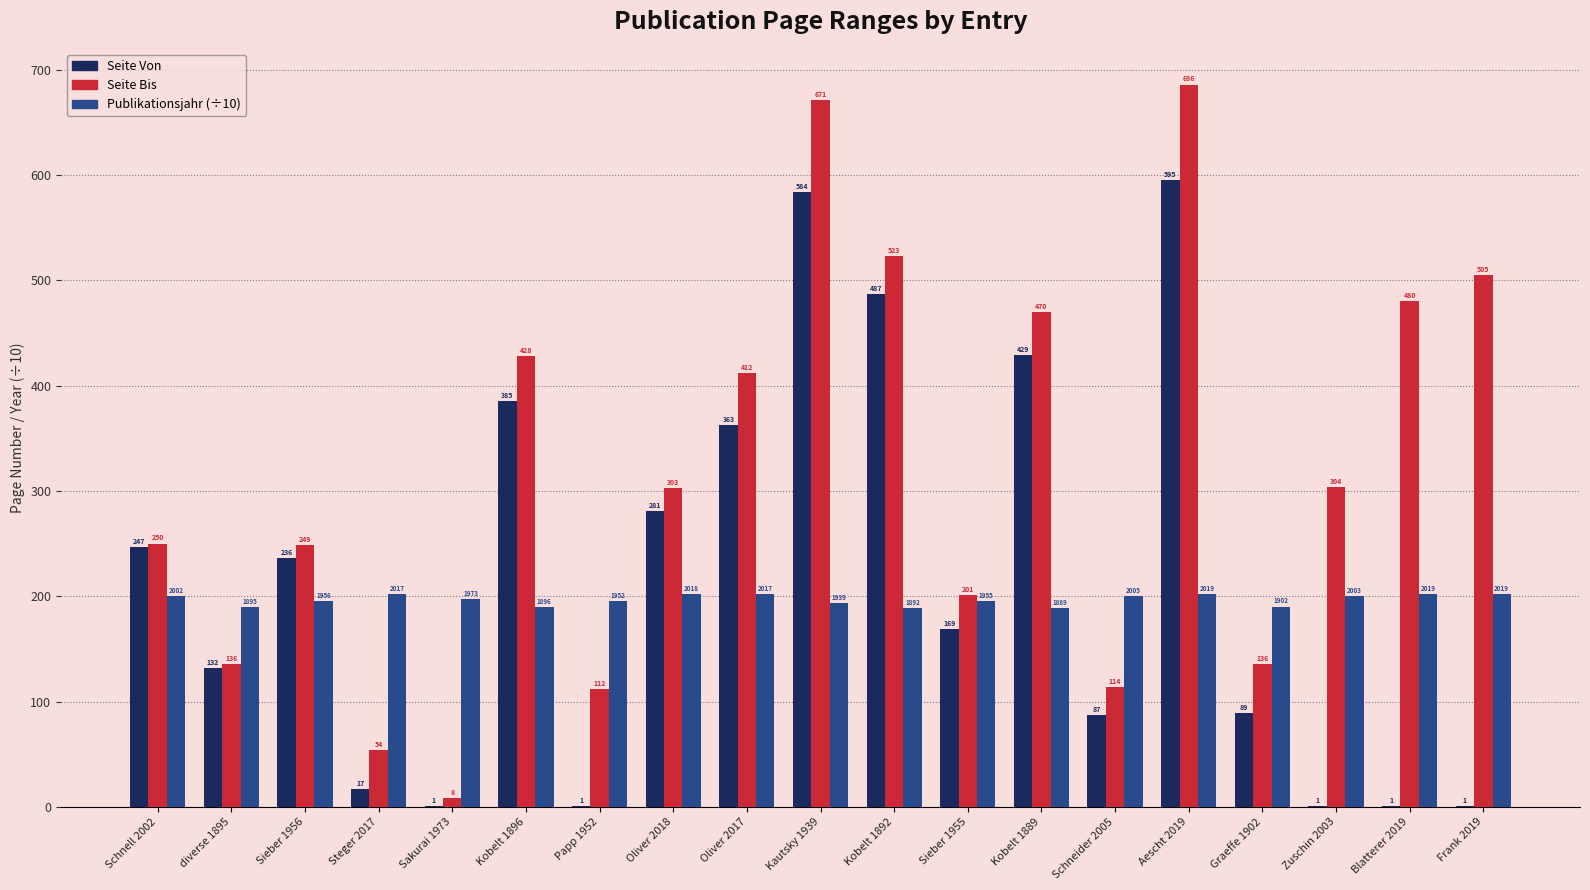

Read the Seite Bis value at Schnell 2002.

250.0